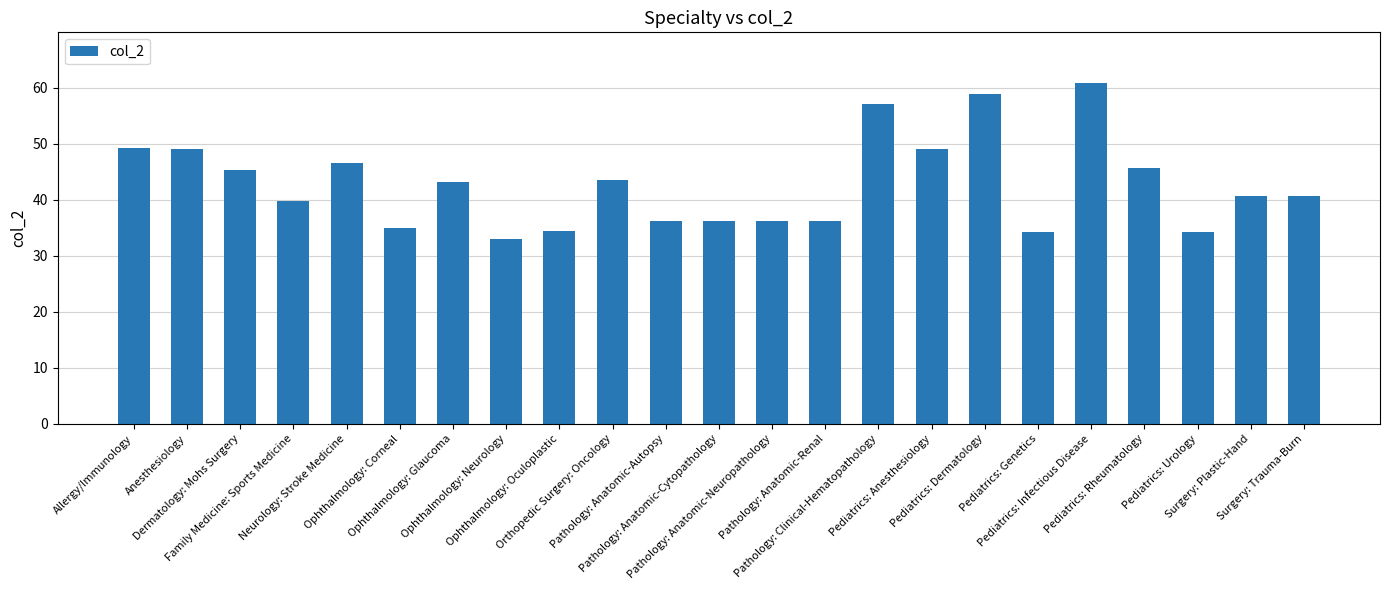

What is the value of the 9th bar from the left?

34.5